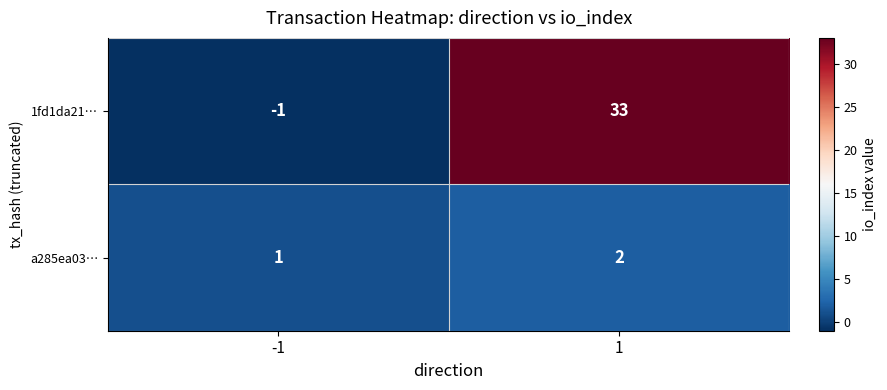

Reading left to right, extract all data points from this chart.

1fd1da21…: -1=-1	1=33
a285ea03…: -1=1	1=2